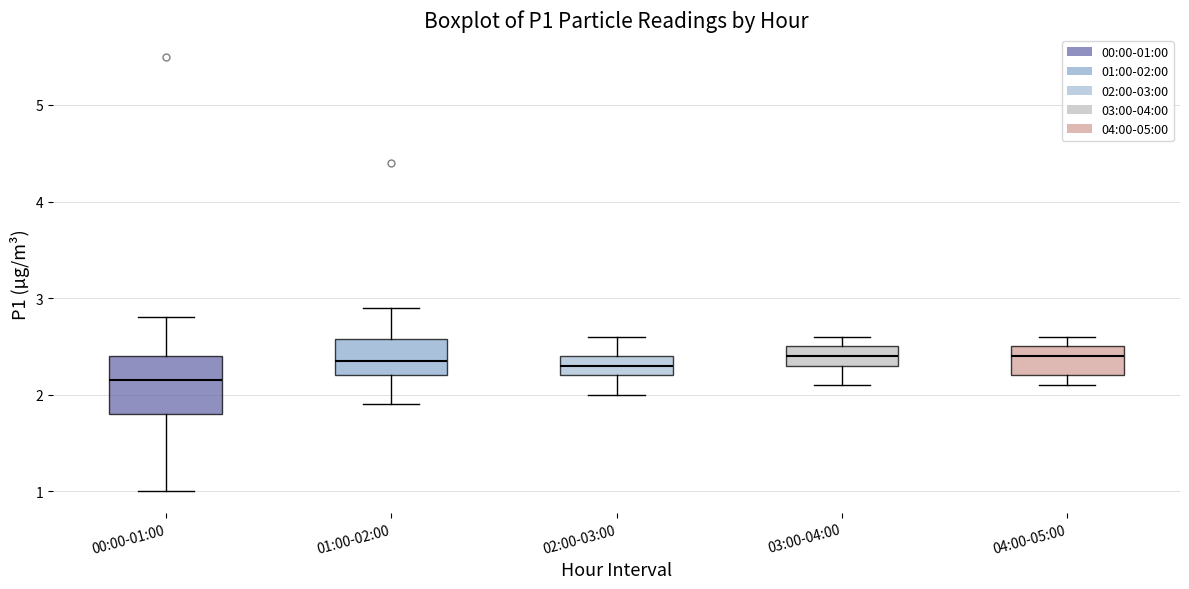

Which box has the lowest median line?

00:00-01:00